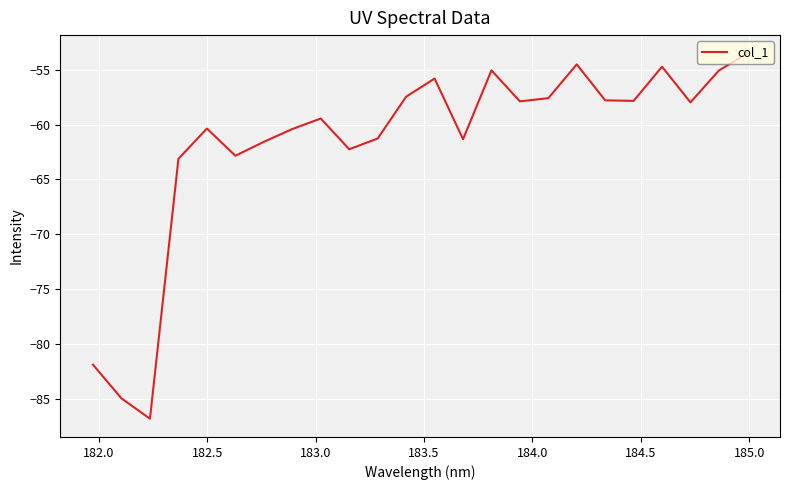

How many values are below -57?

18